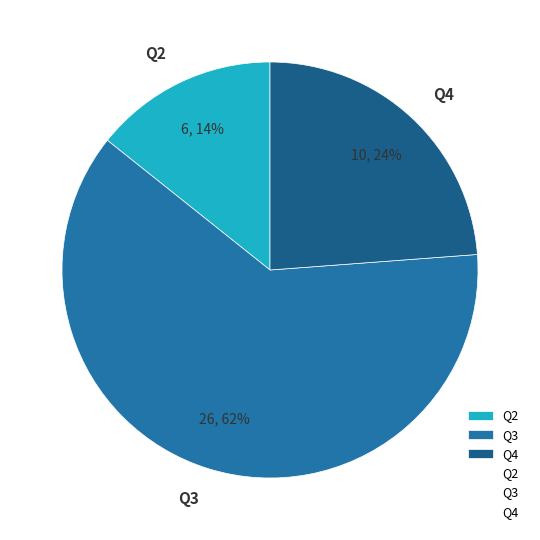

To the nearest percent, what is the combined percentage of Q2 and Q4?

38%